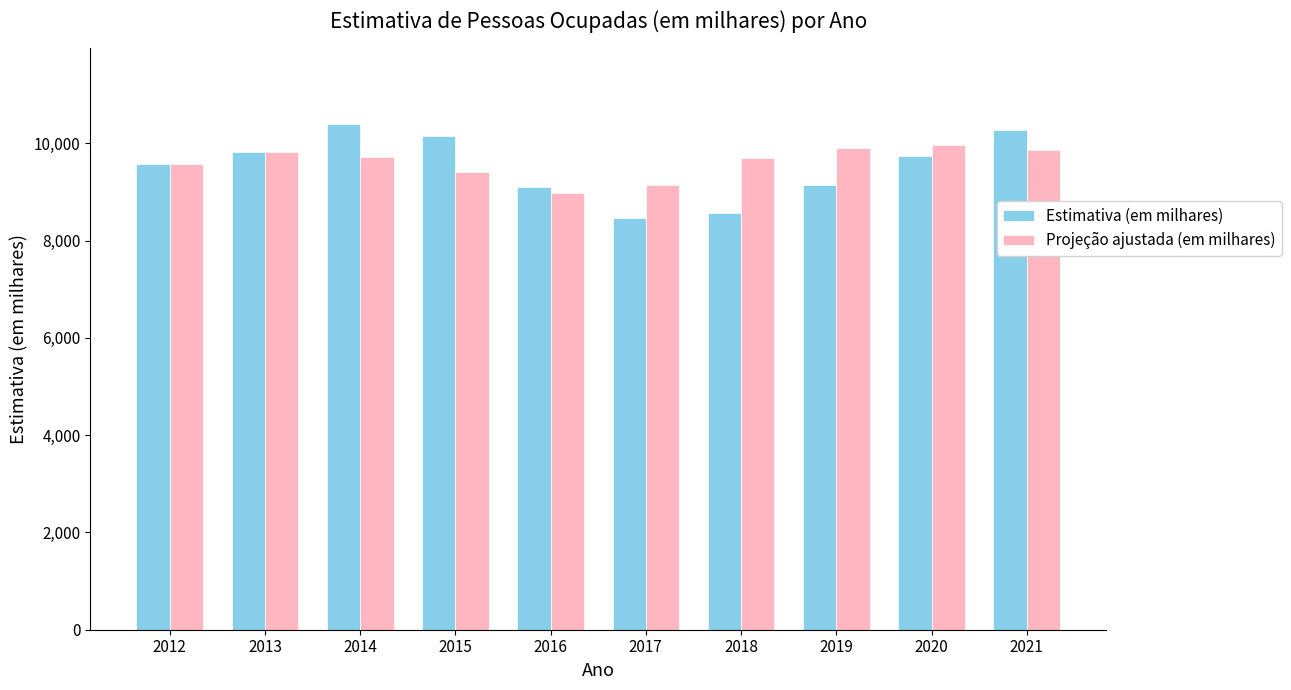

What is the value of the Projeção ajustada (em milhares) bar at the 9th from the left?

9971.5